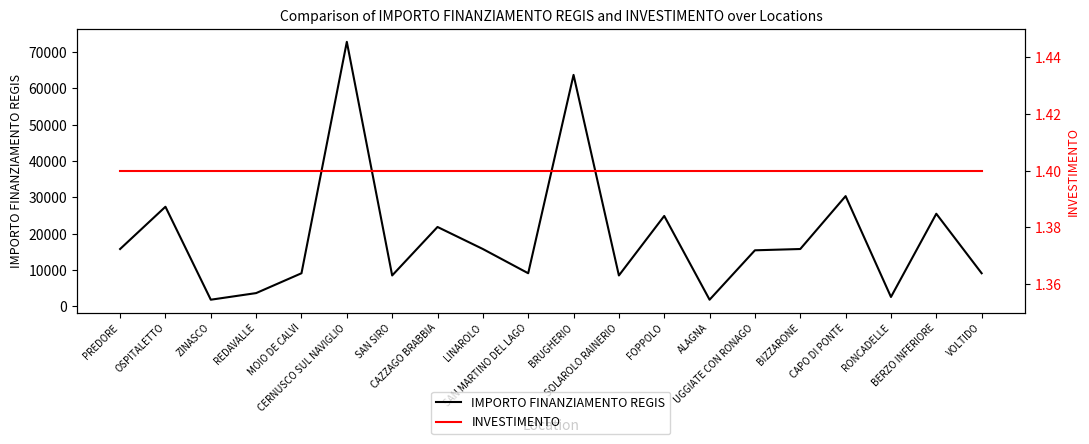

What is the maximum value shown in the chart?

72840.0